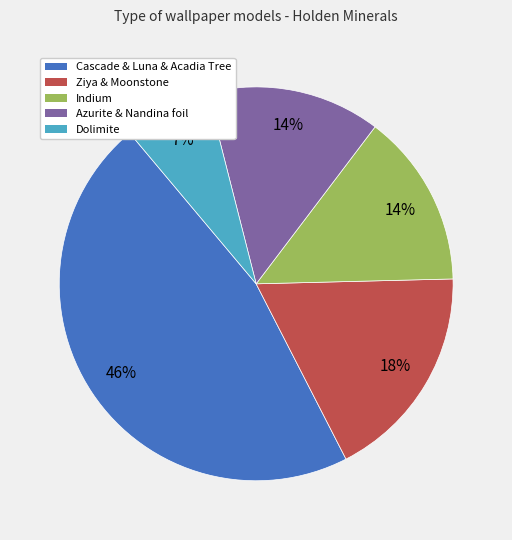

Count the number of slices in the pie.

5